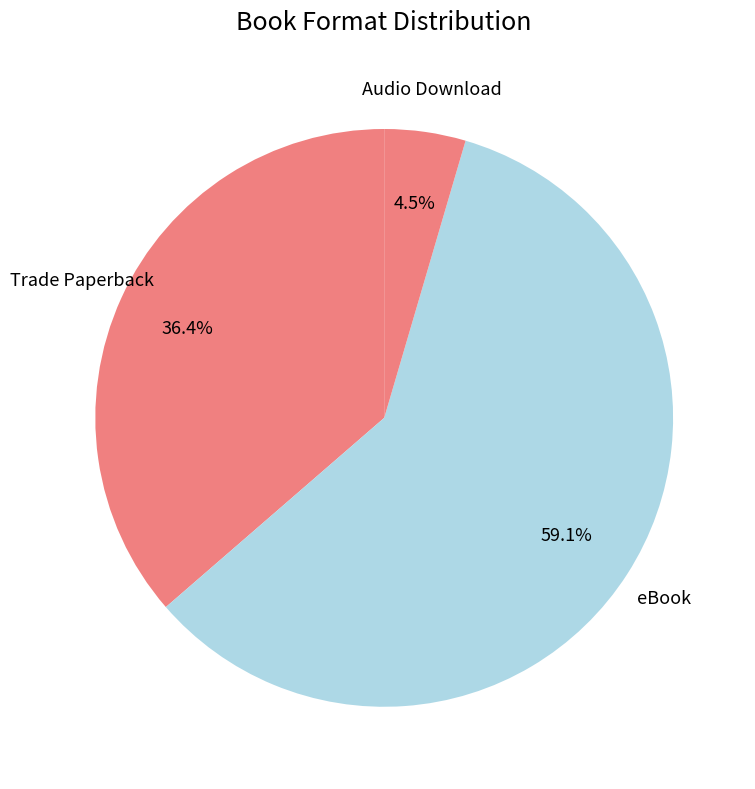

Which slice is the smallest?

Audio Download